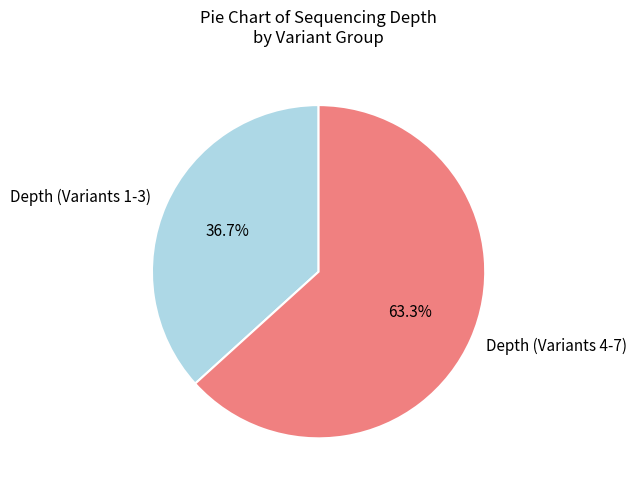

Combined, what portion of the pie is Depth (Variants 4-7) and Depth (Variants 1-3)?

100.0%